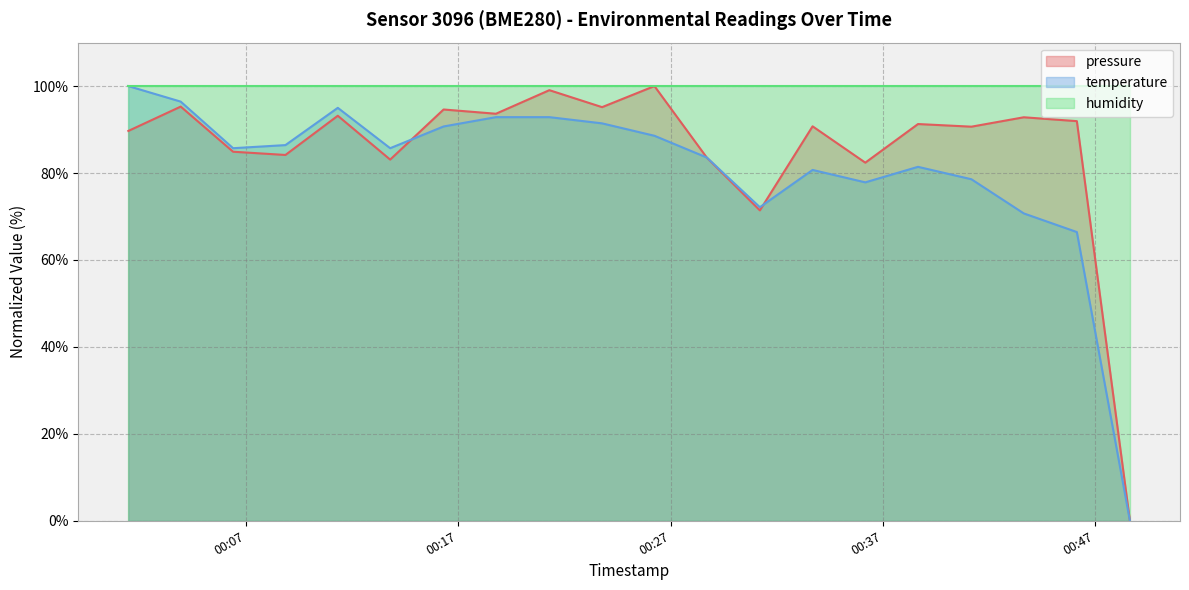

Where is the first local minimum for temperature?

2022-09-06T00:06:23